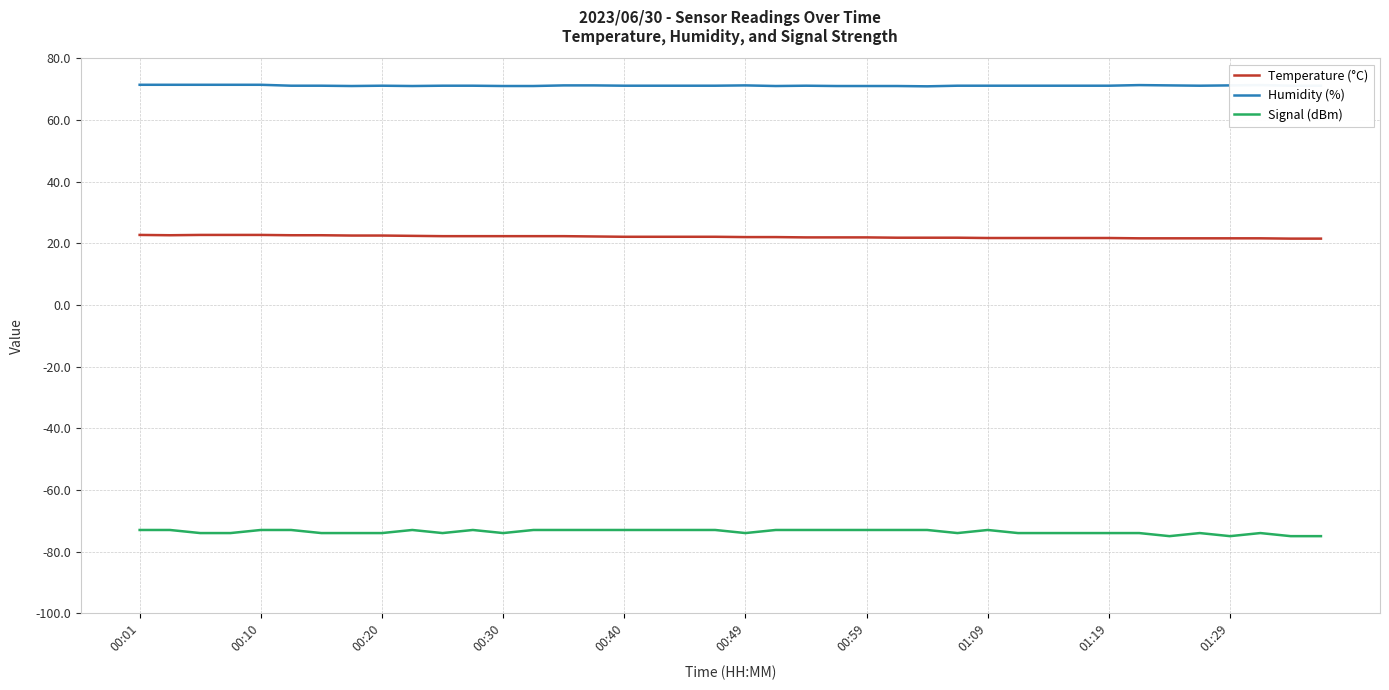

Which series has the largest total across all categories?

Humidity (%)